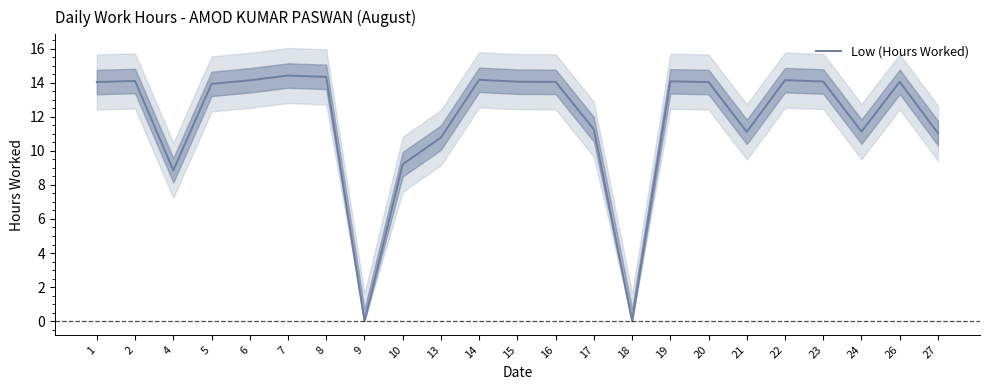

How many series are shown in this chart?

1